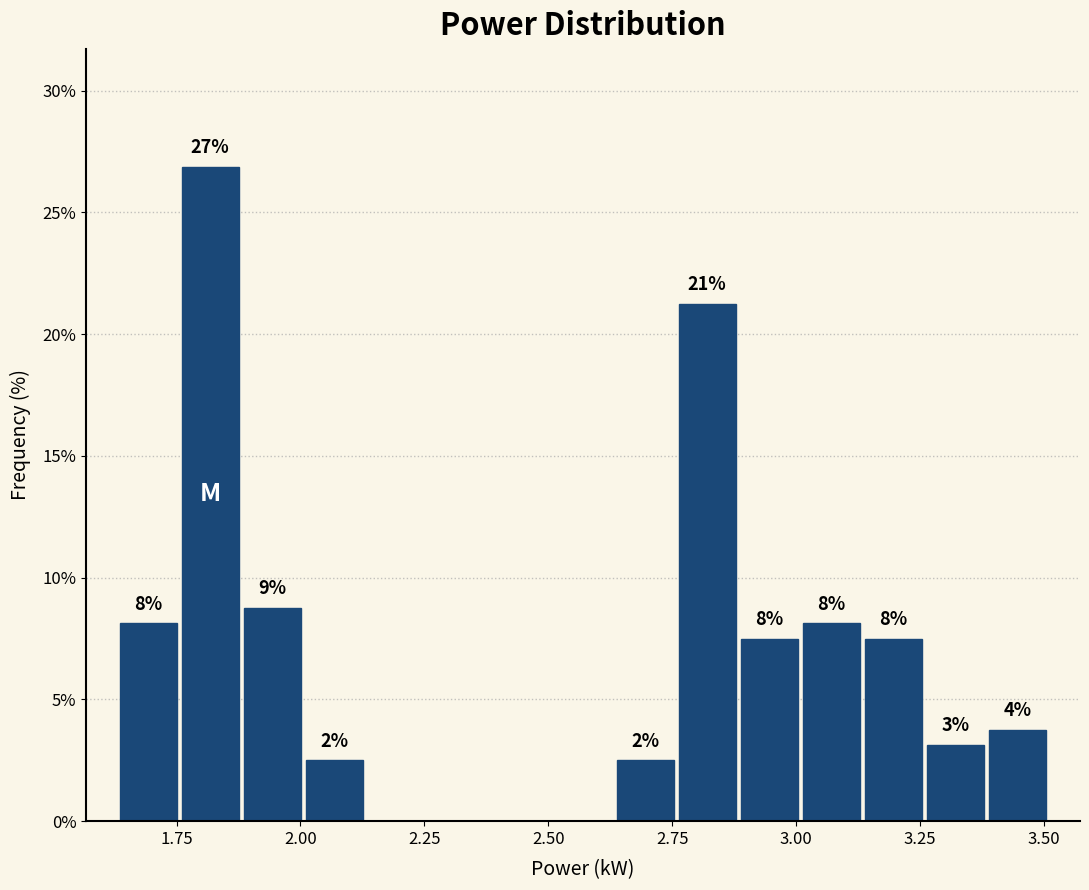

Read against the x-axis, roughly where is the centre of the tallest bar?

1.80